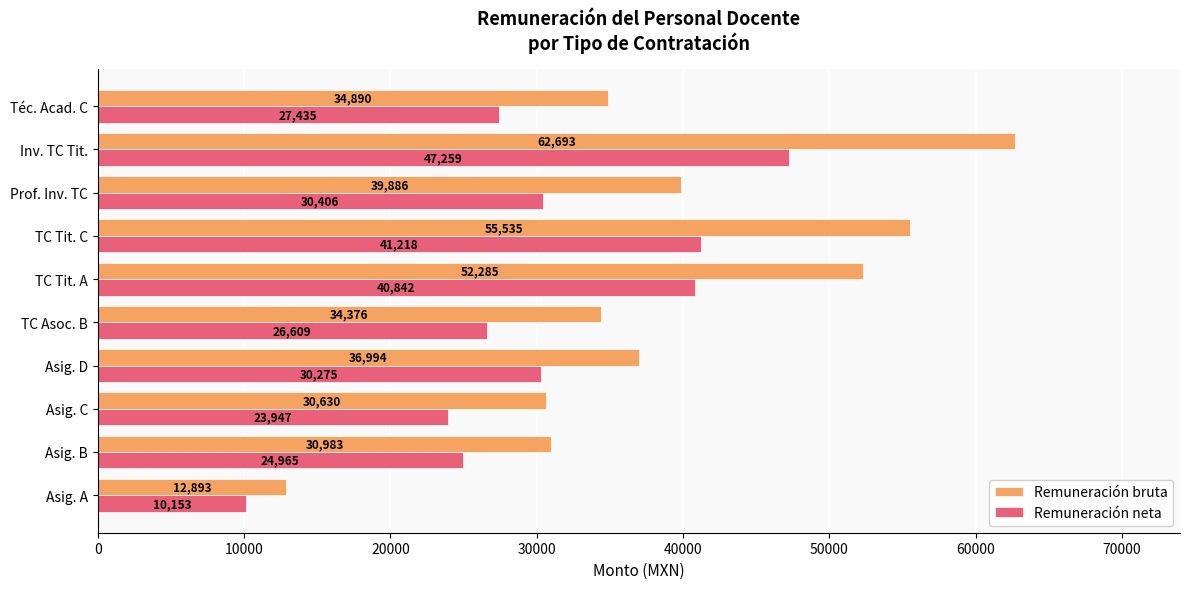

Which category has the highest value in the Remuneración neta series?

Inv. TC Tit.